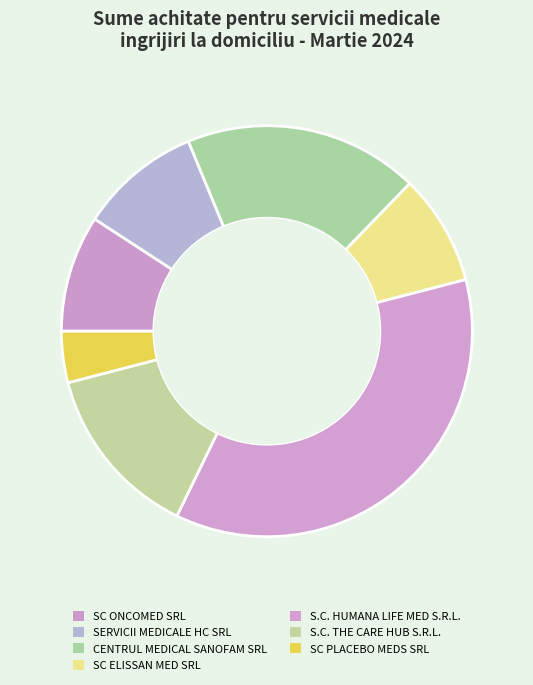

How many slices are in this pie chart?

7